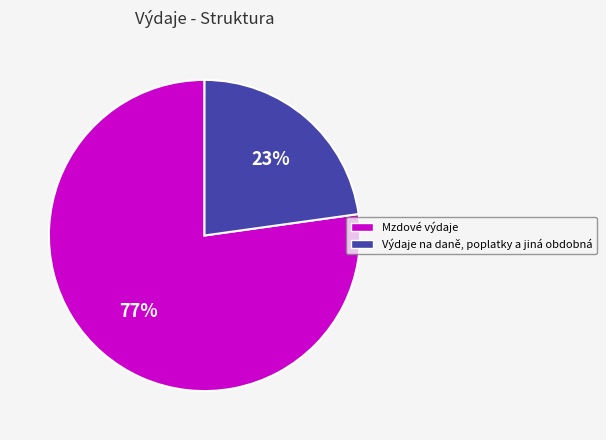

Which category has the biggest portion of the pie?

Mzdové výdaje